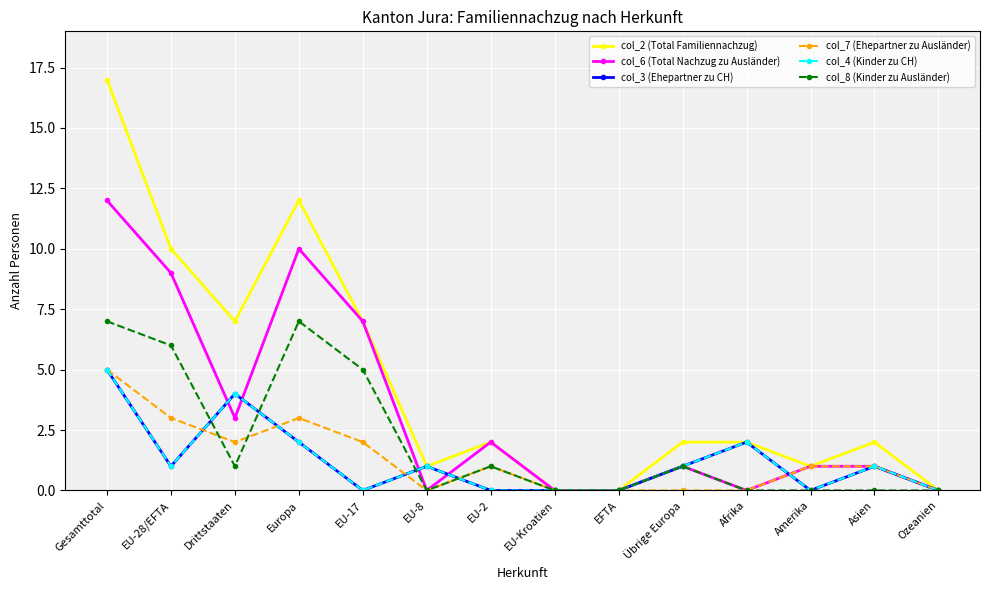

Does the chart have visible grid lines?

Yes